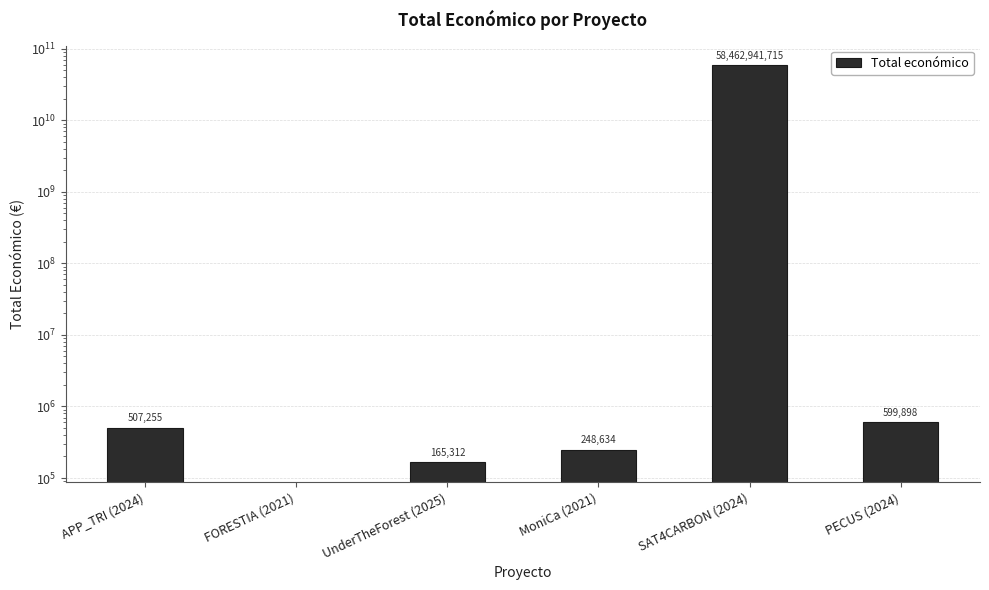

What position from the right is APP_TRI (2024)?

6